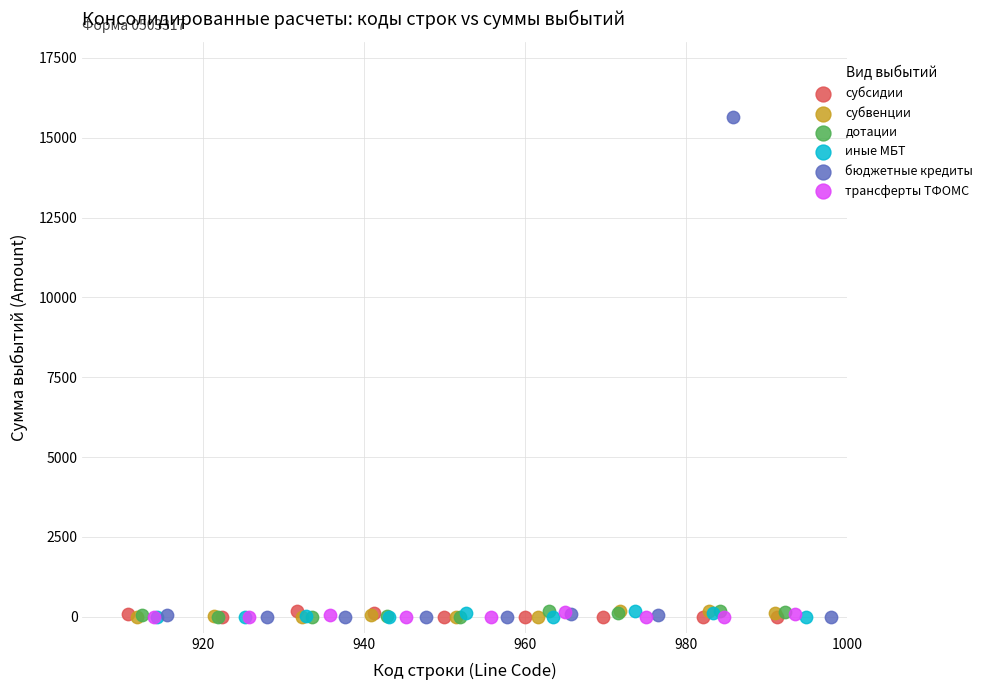

Which series has the largest Y range (max minus min)?

бюджетные кредиты